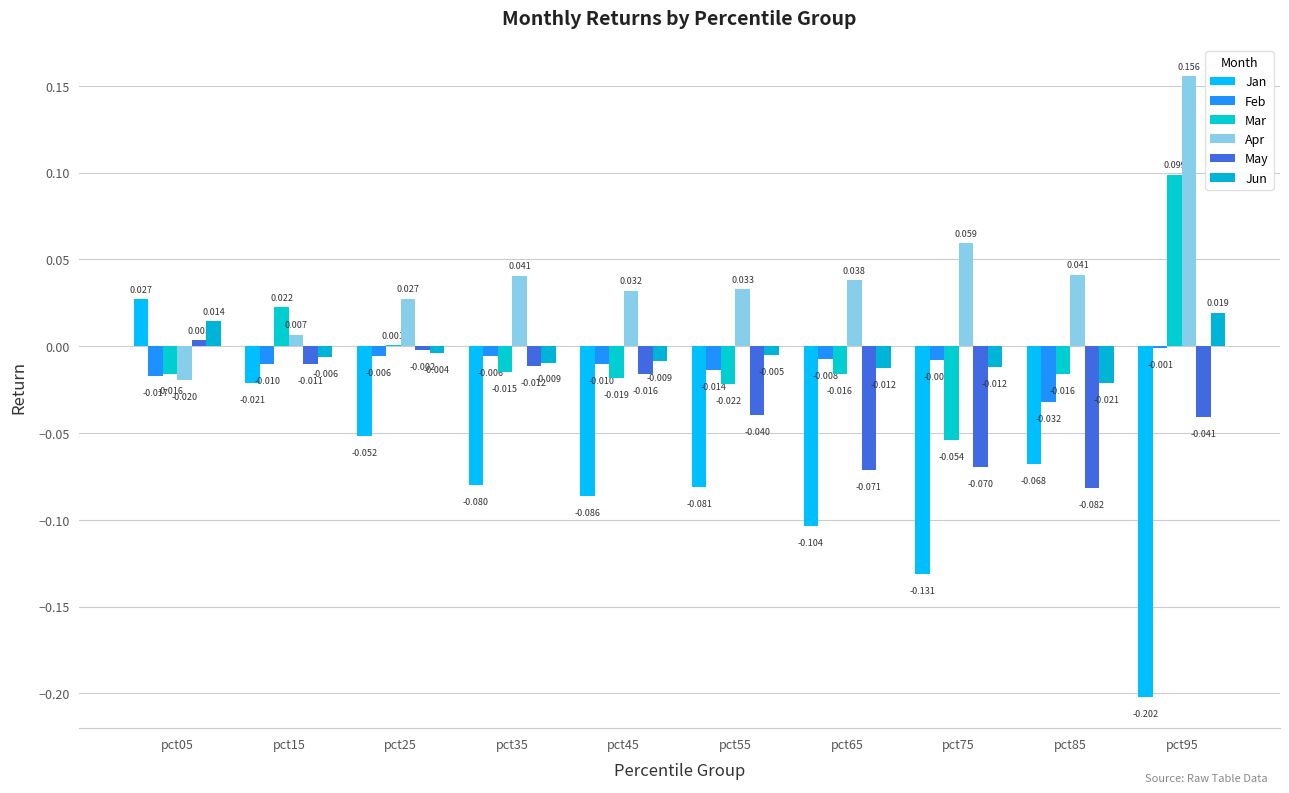

Count the number of data series in this chart.

6